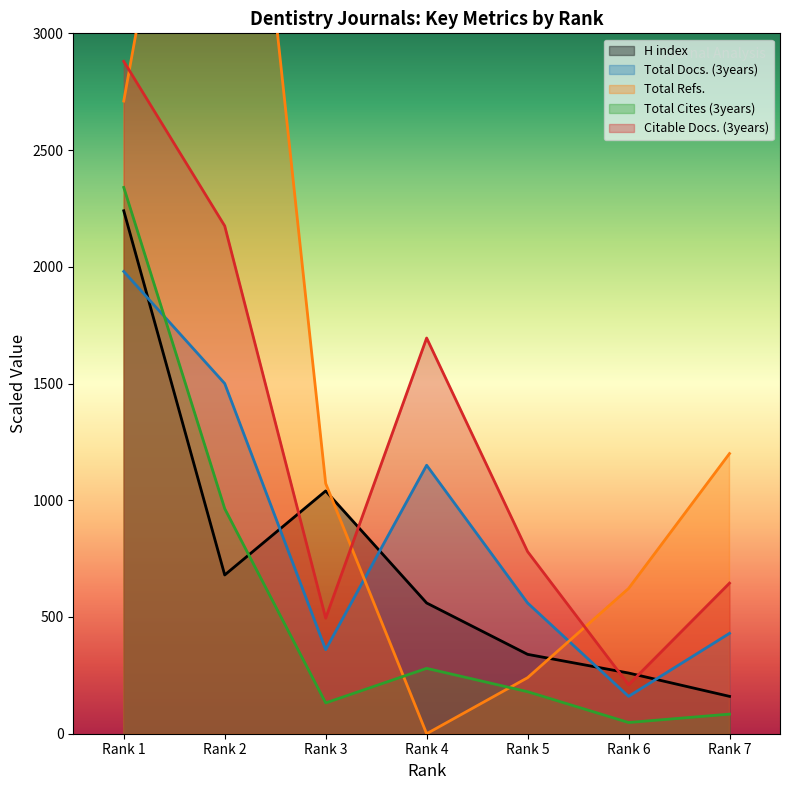

List the series in order of their peak value, lowest first.

Total Docs. (3years), H index, Total Cites (3years), Citable Docs. (3years), Total Refs.